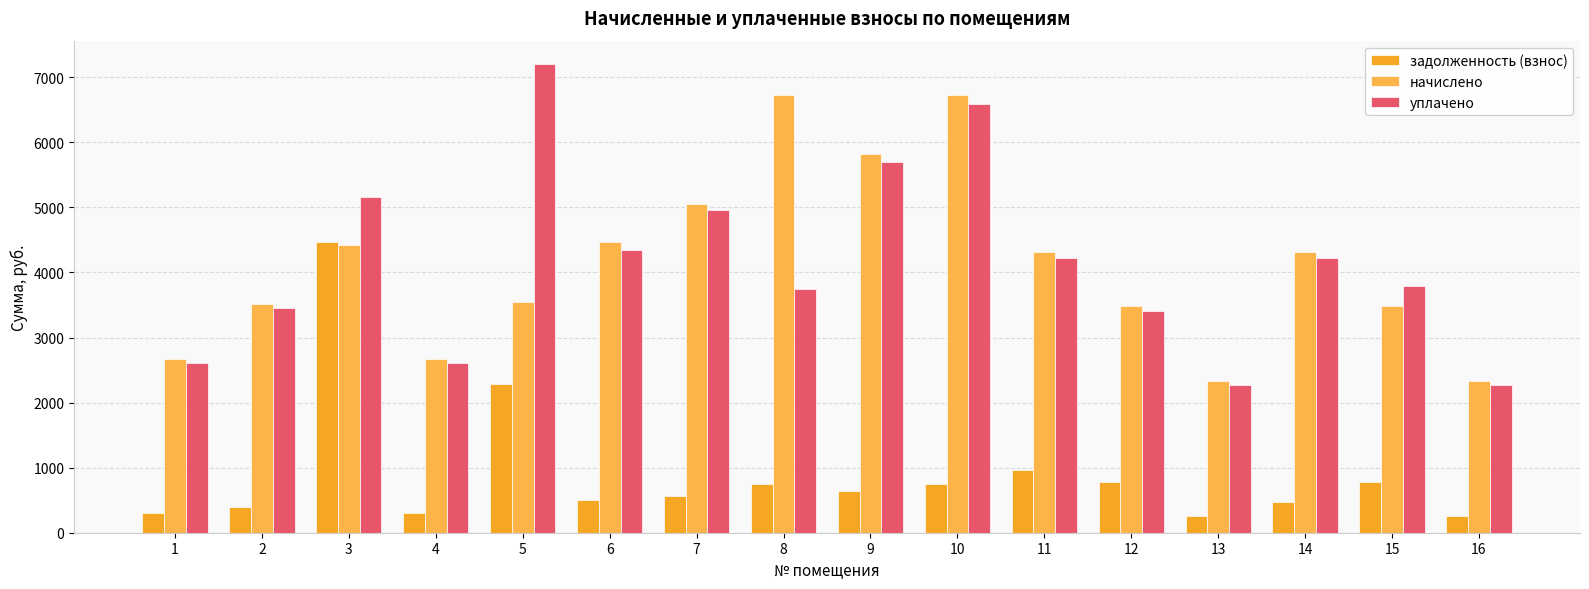

Between 15 and 11, which is larger?

11